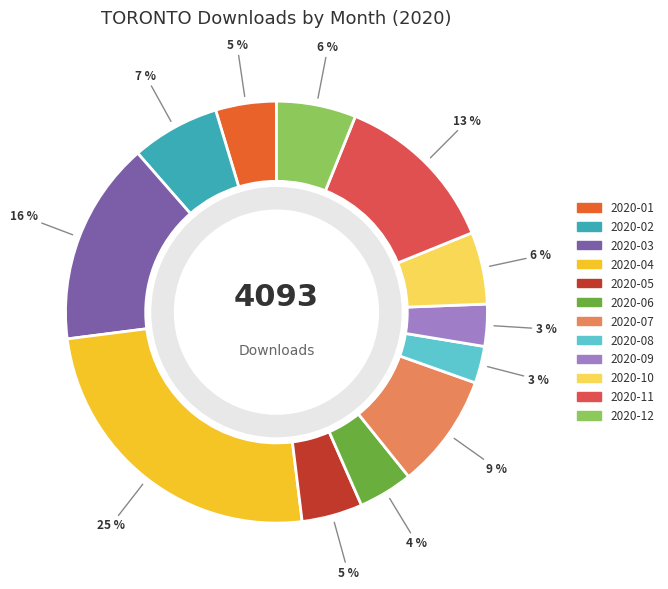

To the nearest percent, what is the difference between the 2020-02 and 2020-08 slice percentages?

4%